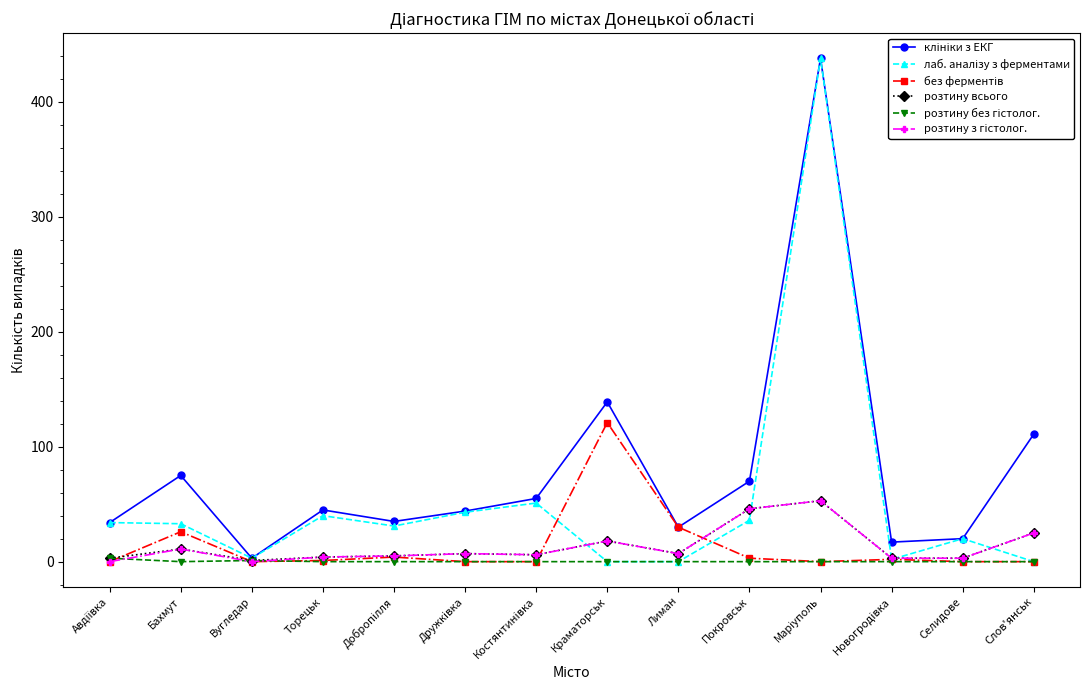

What is the label of the 2nd point from the left?

Бахмут